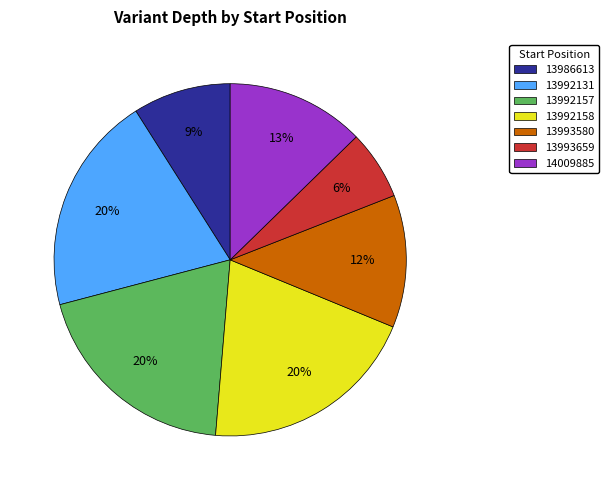

Is there any slice that represents more than half of the pie?

No